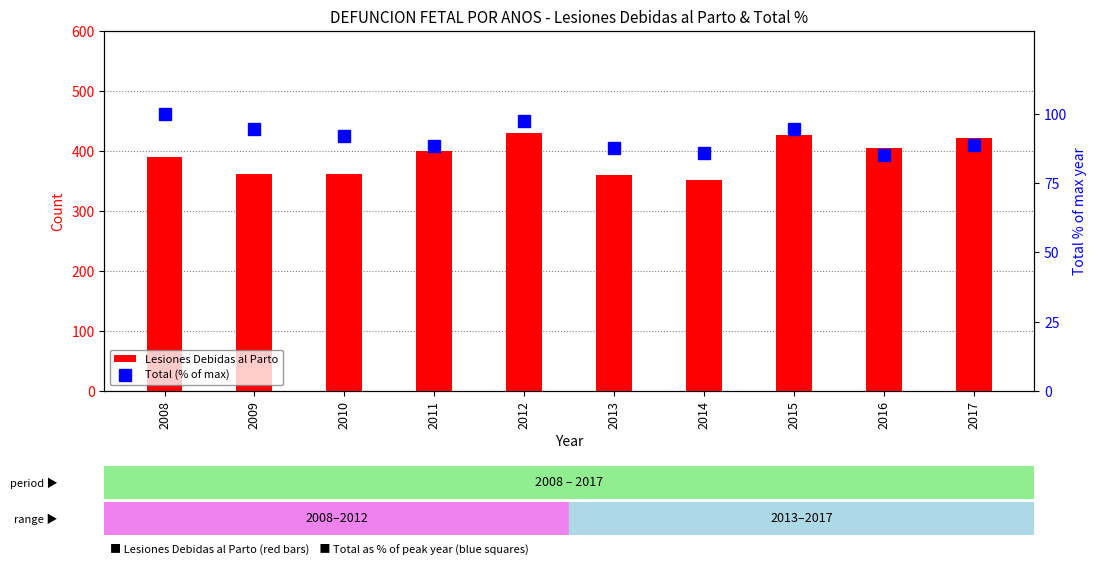

Is it true that Lesiones Debidas al Parto equals 360.0 at 2013?

True